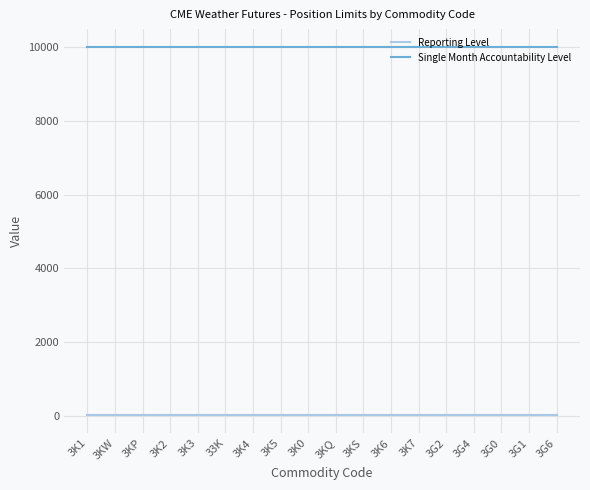

What is the sum of all Single Month Accountability Level values?

180000